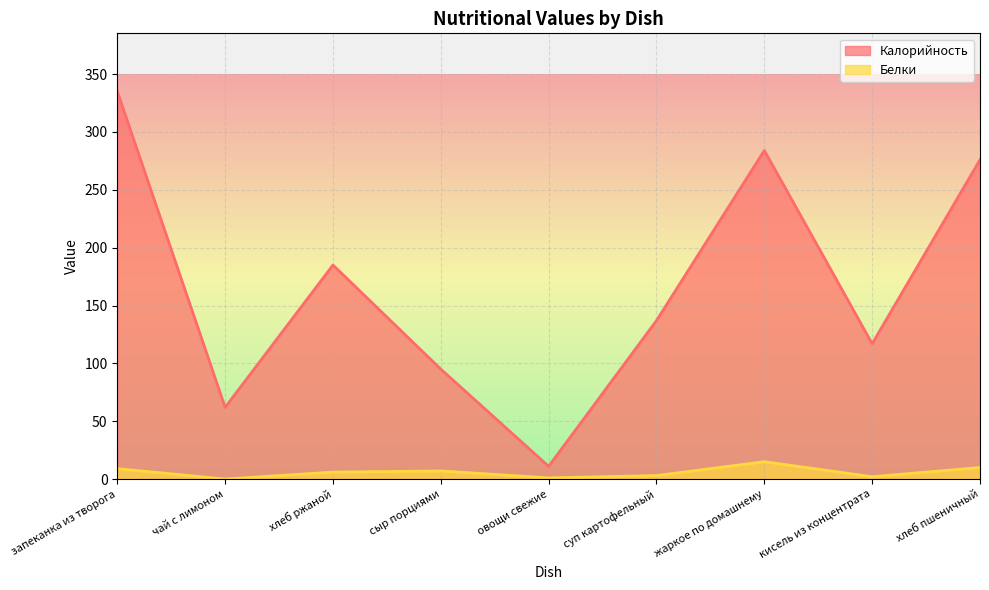

Reading right to left, transcribe all the data shown in this chart.

Калорийность: 276	117	284	137	11	95	185	62	335
Белки: 10	2	15	3	1	7	6	0	9